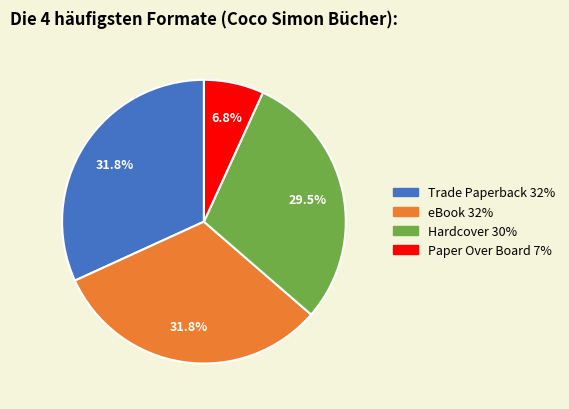

Which category has the smallest portion of the pie?

Paper Over Board